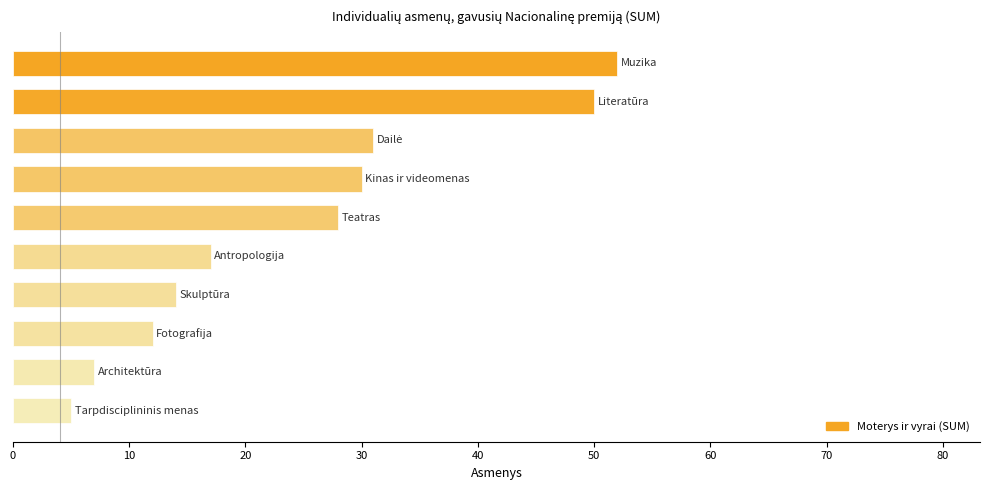

What is the sum of all values?

246